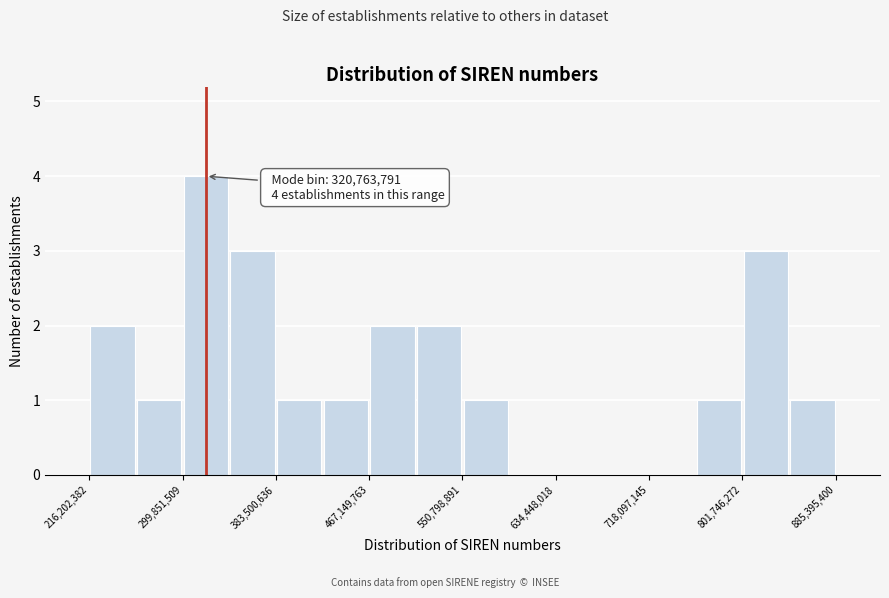

Over which range of the x-axis is the bar tallest?

300000000 to 340000000